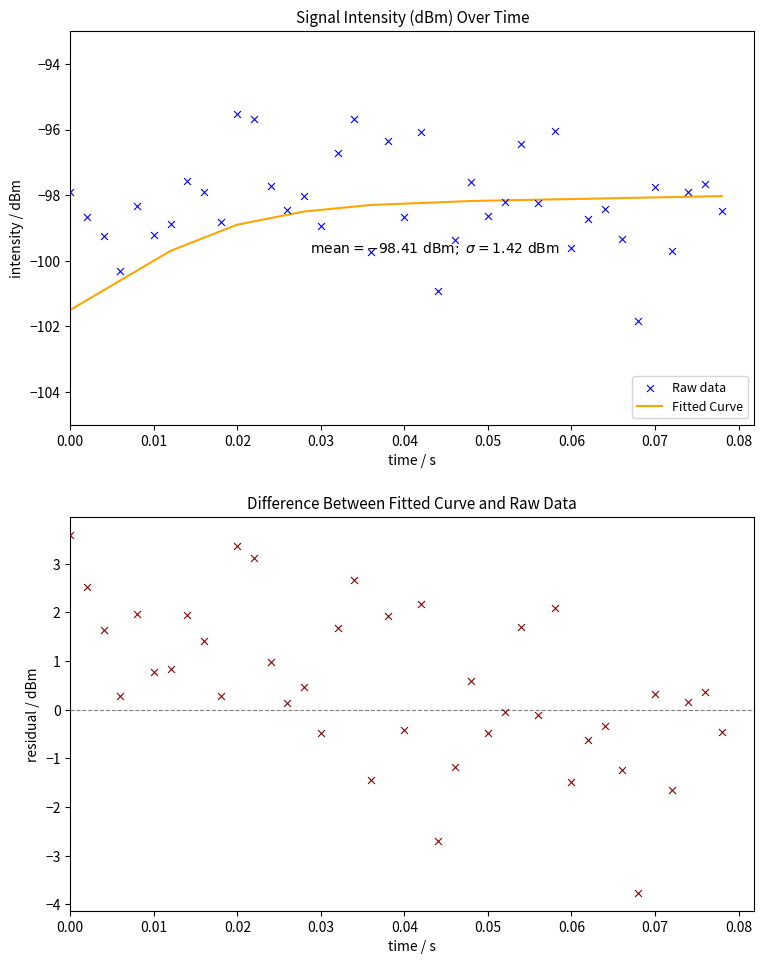

The value of Fitted Curve at 0.07 is -98.1. True or false?

True